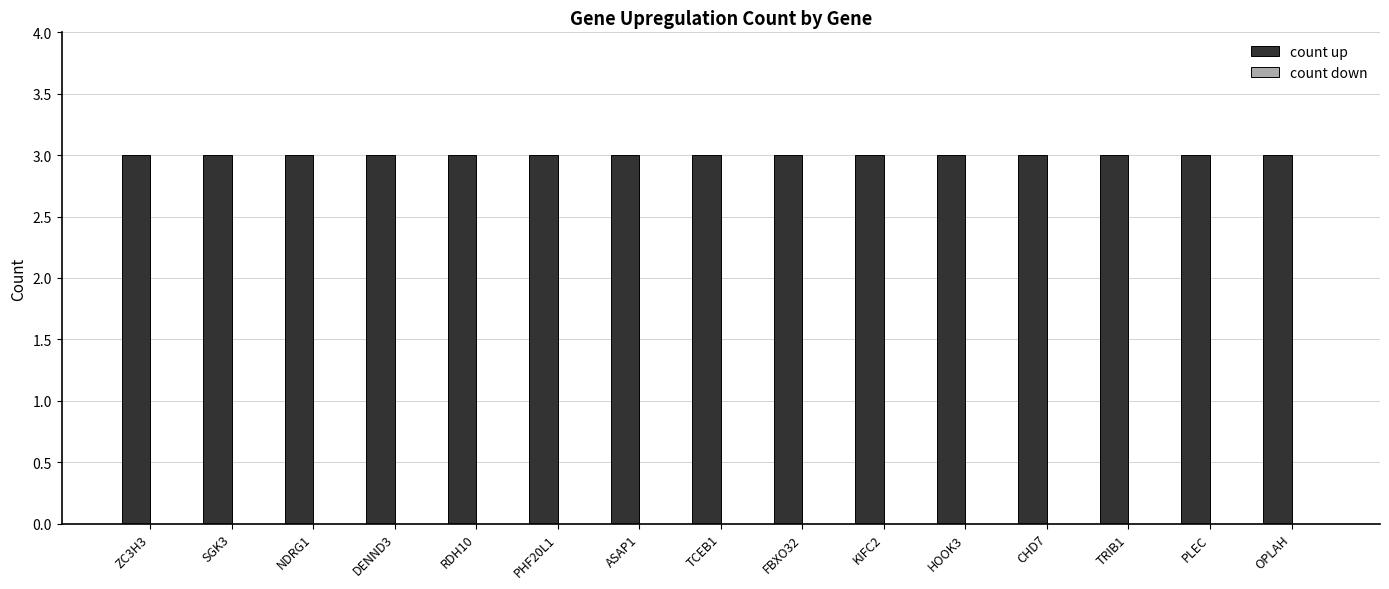

At how many categories does at least one series exceed 2?

15